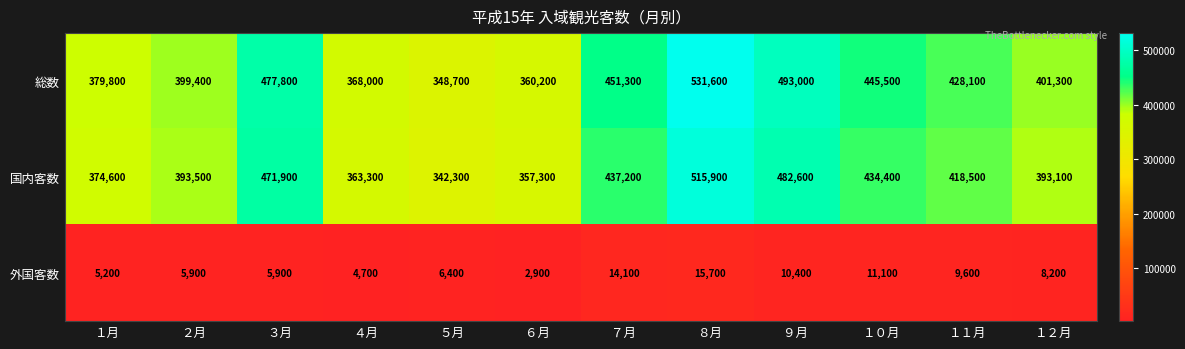

At how many categories does at least one series exceed 435805?

5